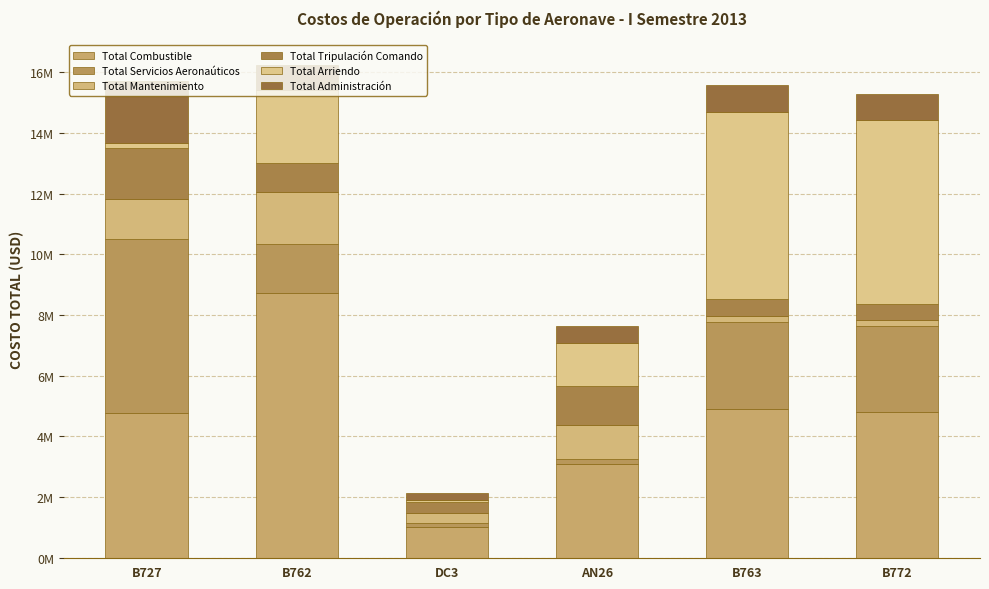

Does the chart contain stacked bars?

Yes